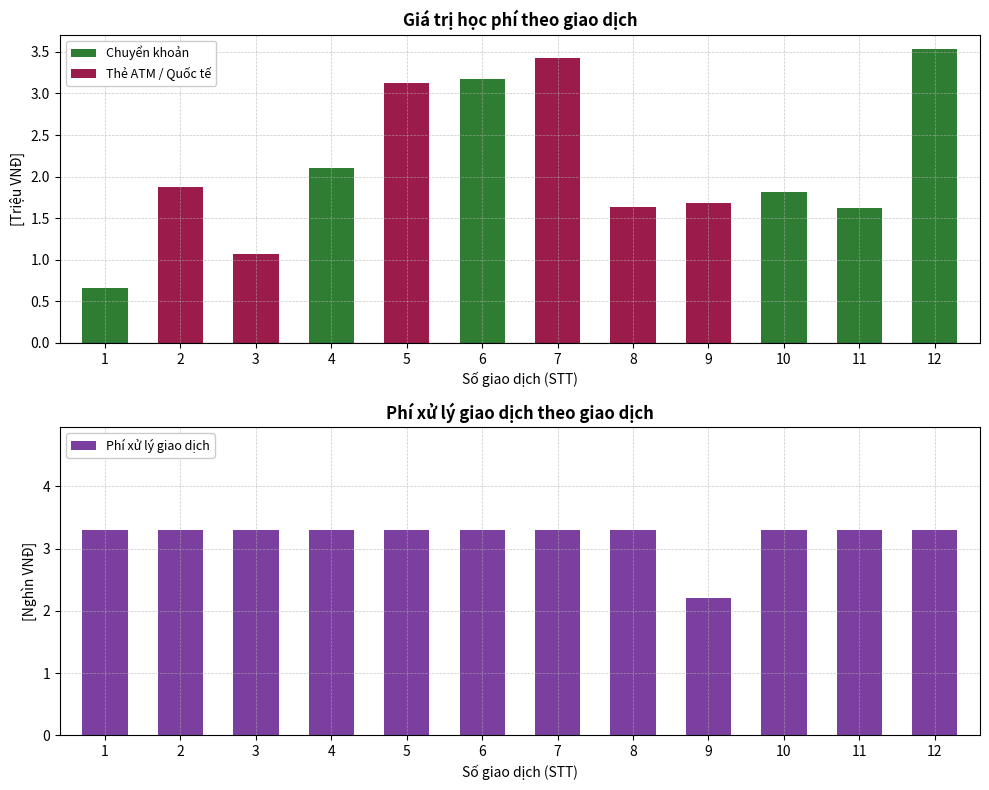

True or false: the data shows 1.7 at 4.

False